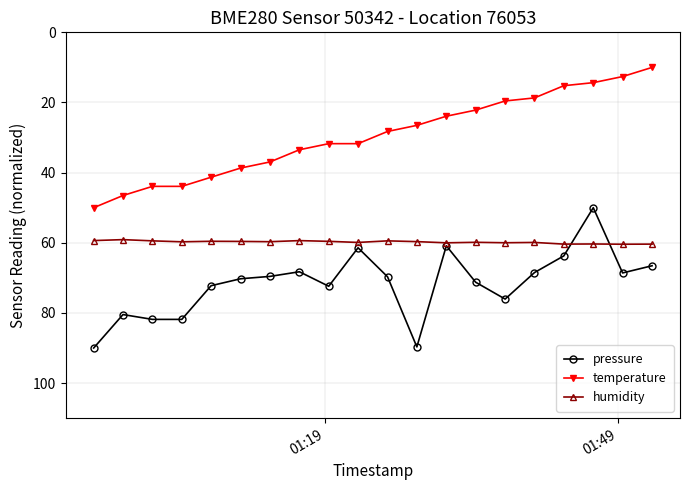

True or false: humidity and temperature cross at least once.

False